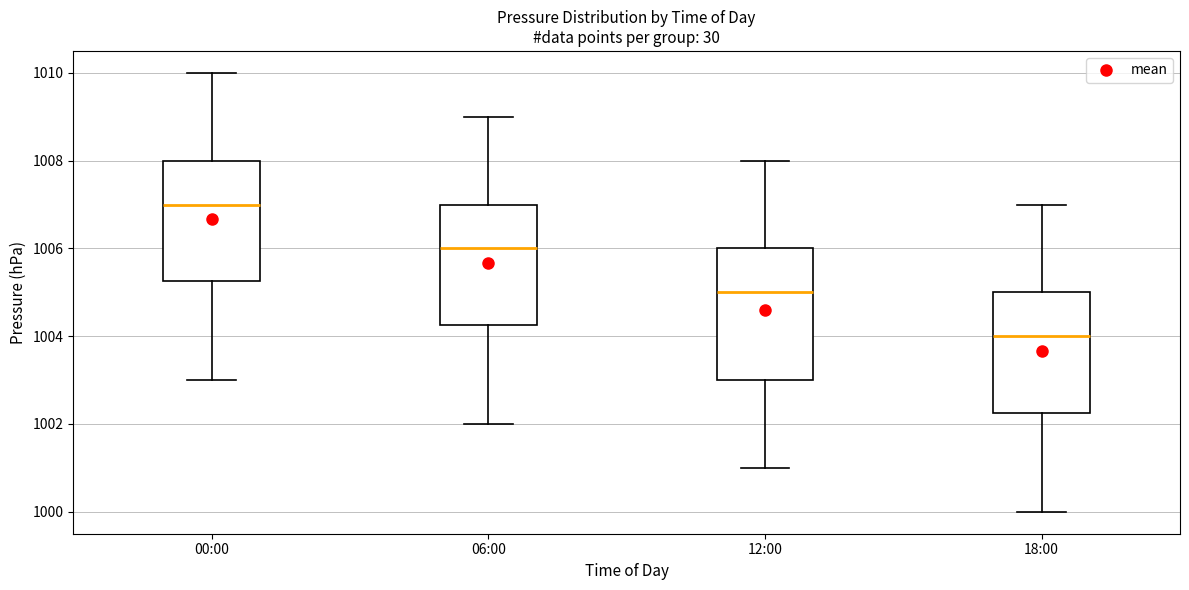

Reading left to right, read every box against the y-axis: the position of its median line, the range the box covers, and the ends of its whiskers. The values are not printed on the chart, so give them approximately, as read against the axis.

00:00: median 1007.0, box 1005.2 to 1008.0, whiskers 1003.0 to 1010.0
06:00: median 1006.0, box 1004.2 to 1007.0, whiskers 1002.0 to 1009.0
12:00: median 1005.0, box 1003.0 to 1006.0, whiskers 1001.0 to 1008.0
18:00: median 1004.0, box 1002.2 to 1005.0, whiskers 1000.0 to 1007.0